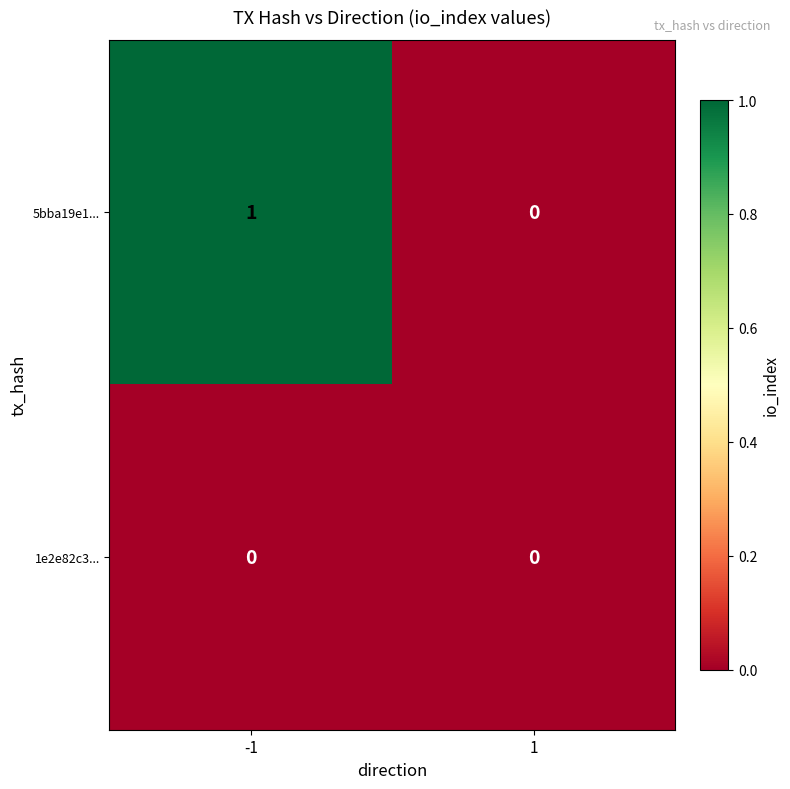

Reading left to right, extract all data points from this chart.

5bba19e1...: 1	0
1e2e82c3...: 0	0